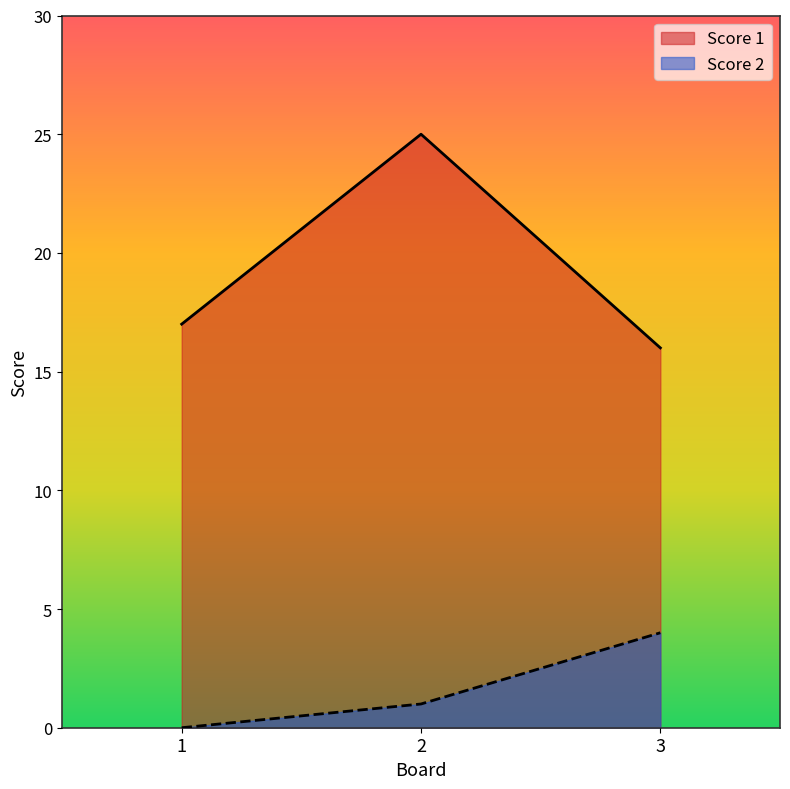

What is the greatest value displayed?

25